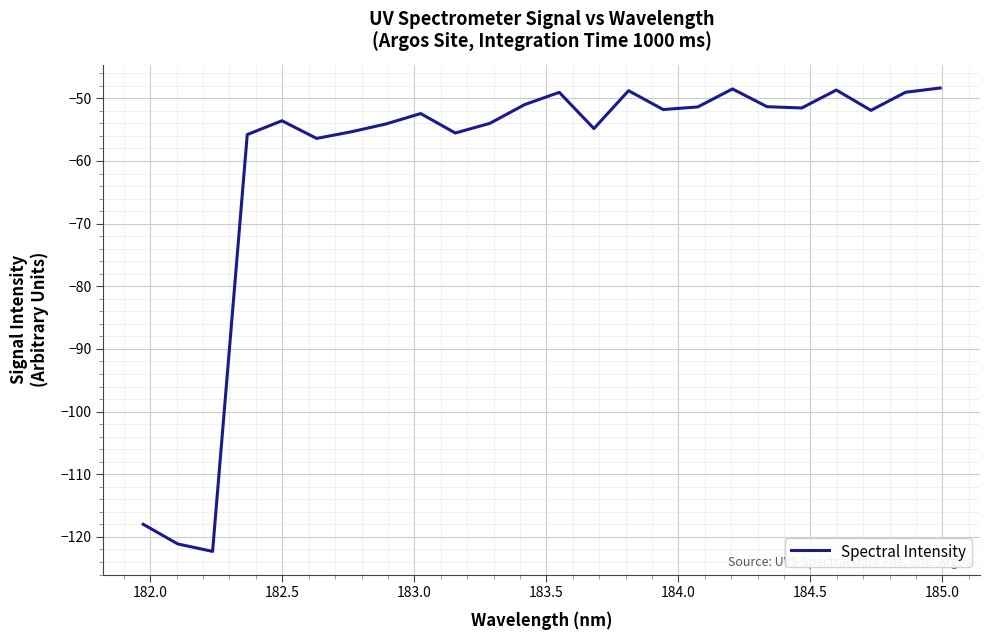

What is the greatest value displayed?

-48.3